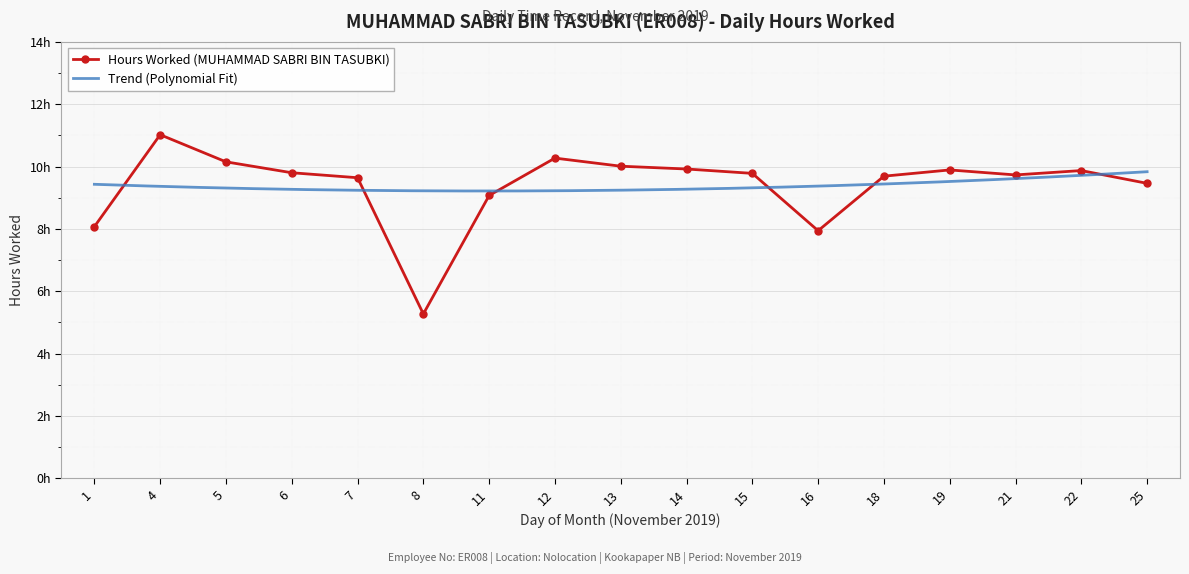

Where does the data first go above 9?

4